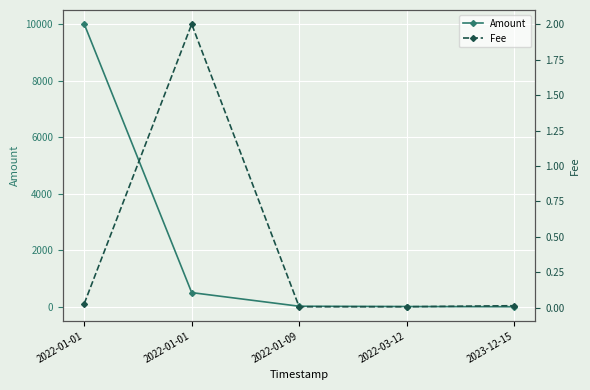

Which category has the lowest value in the Amount series?

2023-12-15